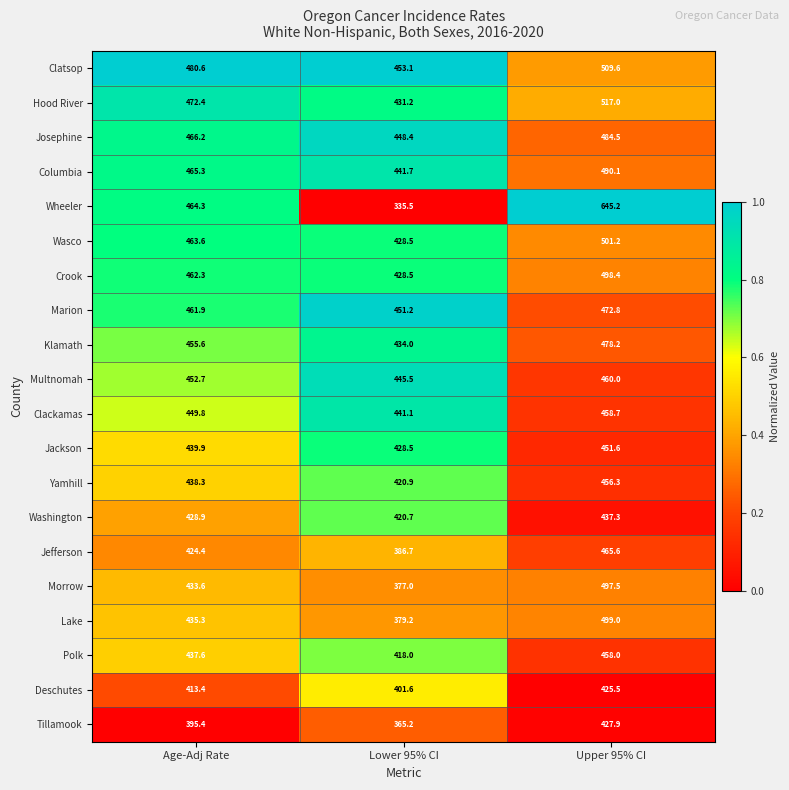

What is the average value of the Crook series?

463.1